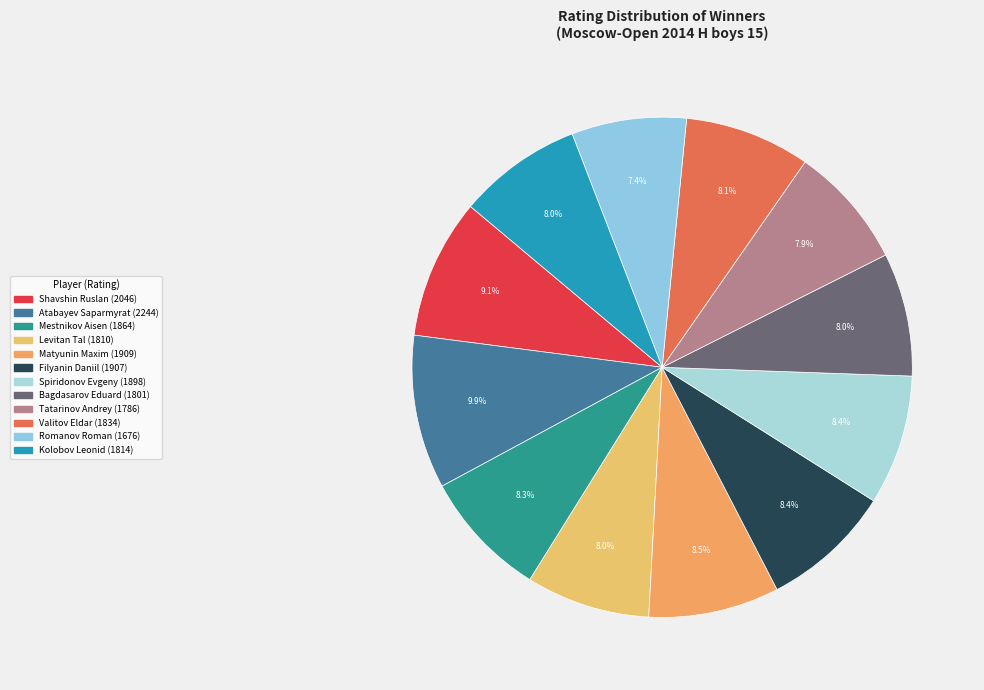

What percentage is the Romanov Roman slice, to the nearest percent?

7%